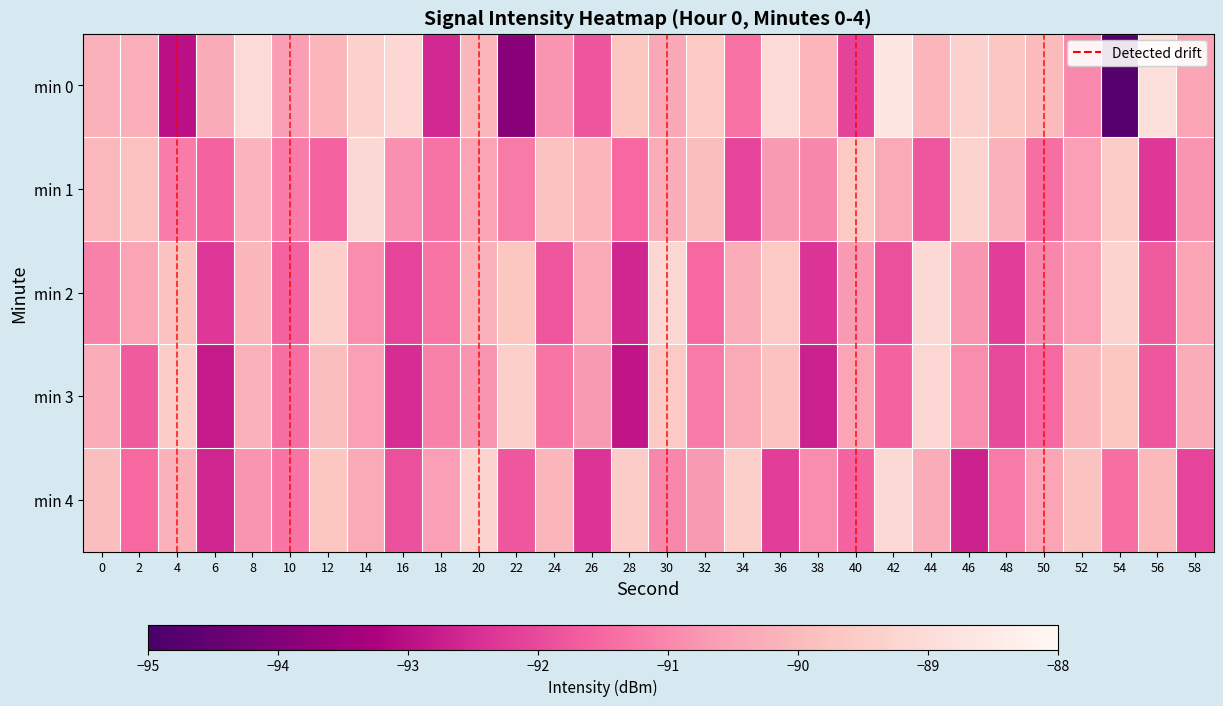

What is the difference between the highest and lowest values at 26?

2.3